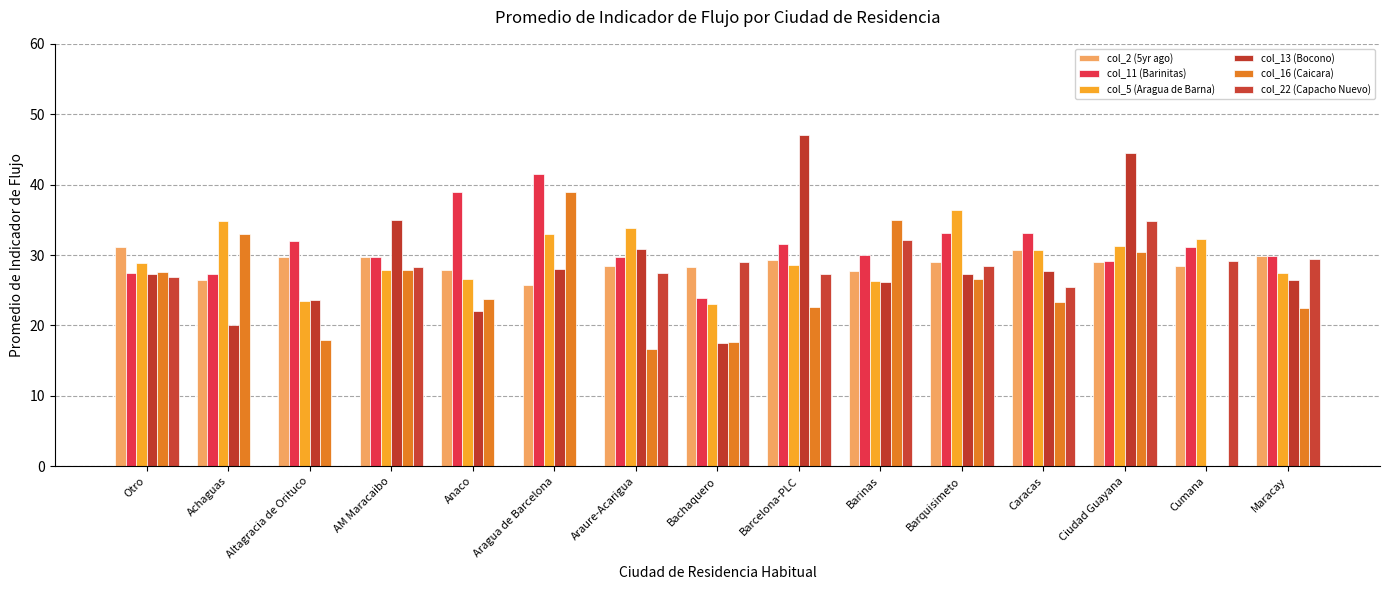

At Barinas, list the series in order from largest to smallest.

col_16 (Caicara), col_22 (Capacho Nuevo), col_11 (Barinitas), col_2 (5yr ago), col_5 (Aragua de Barna), col_13 (Bocono)